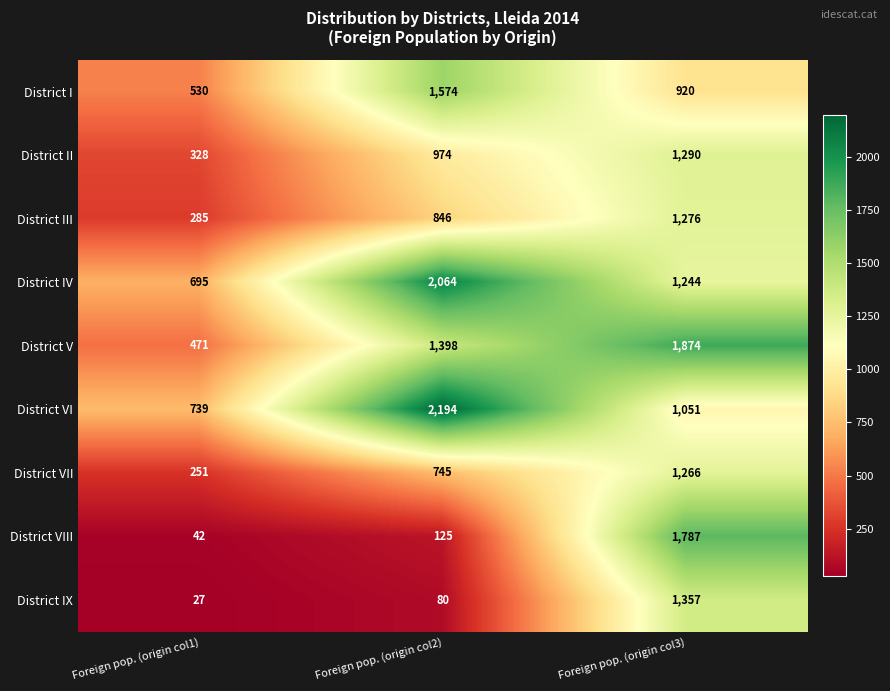

Count the number of data series in this chart.

9